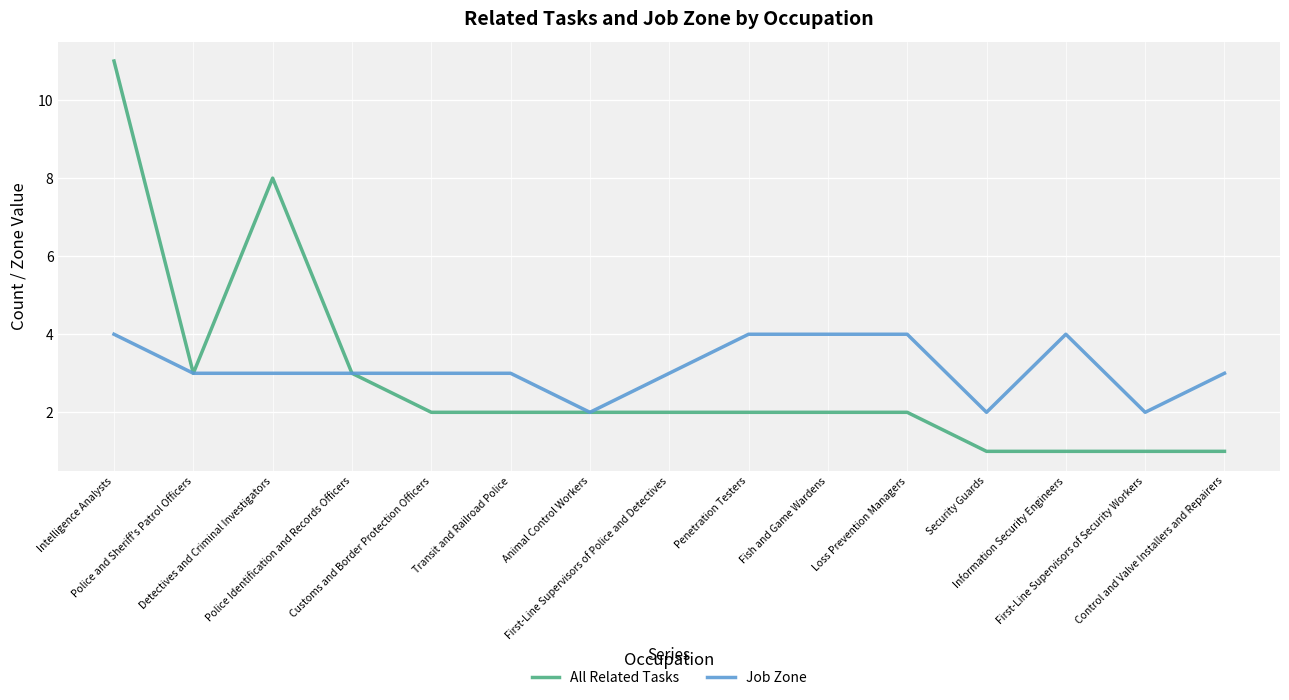

Reading left to right, extract all data points from this chart.

All Related Tasks: Intelligence Analysts=11	Police and Sheriff's Patrol Officers=3	Detectives and Criminal Investigators=8	Police Identification and Records Officers=3	Customs and Border Protection Officers=2	Transit and Railroad Police=2	Animal Control Workers=2	First-Line Supervisors of Police and Detectives=2	Penetration Testers=2	Fish and Game Wardens=2	Loss Prevention Managers=2	Security Guards=1	Information Security Engineers=1	First-Line Supervisors of Security Workers=1	Control and Valve Installers and Repairers=1
Job Zone: Intelligence Analysts=4	Police and Sheriff's Patrol Officers=3	Detectives and Criminal Investigators=3	Police Identification and Records Officers=3	Customs and Border Protection Officers=3	Transit and Railroad Police=3	Animal Control Workers=2	First-Line Supervisors of Police and Detectives=3	Penetration Testers=4	Fish and Game Wardens=4	Loss Prevention Managers=4	Security Guards=2	Information Security Engineers=4	First-Line Supervisors of Security Workers=2	Control and Valve Installers and Repairers=3